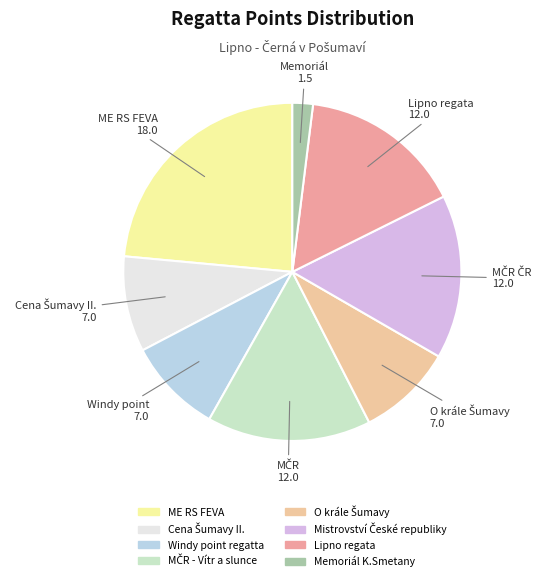

How many slices are in this pie chart?

8